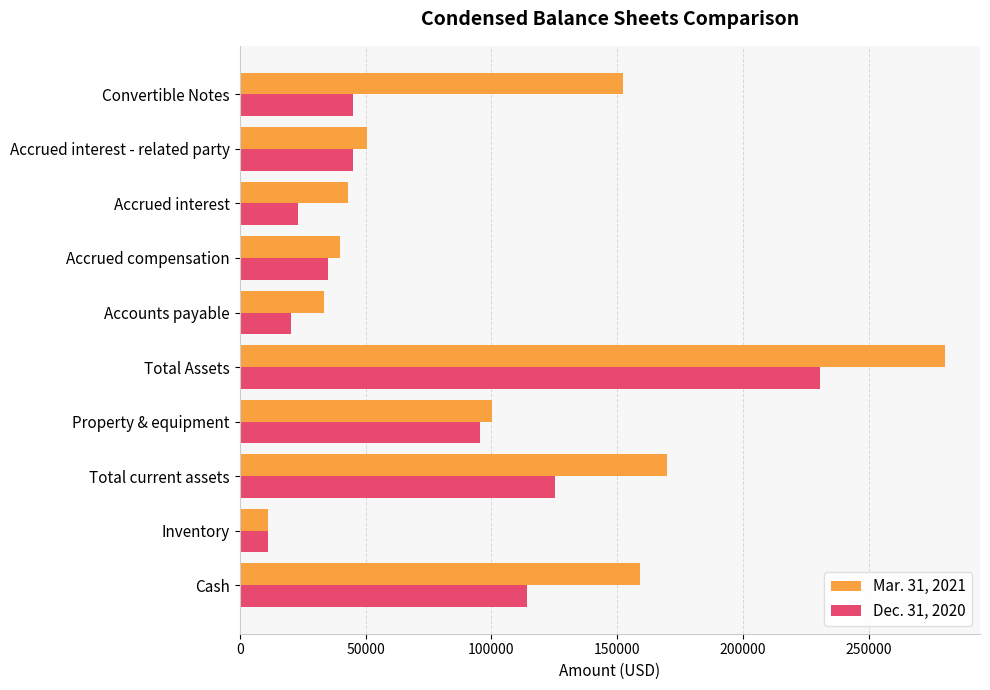

Is it true that Dec. 31, 2020 equals 30107 at Accounts payable?

False